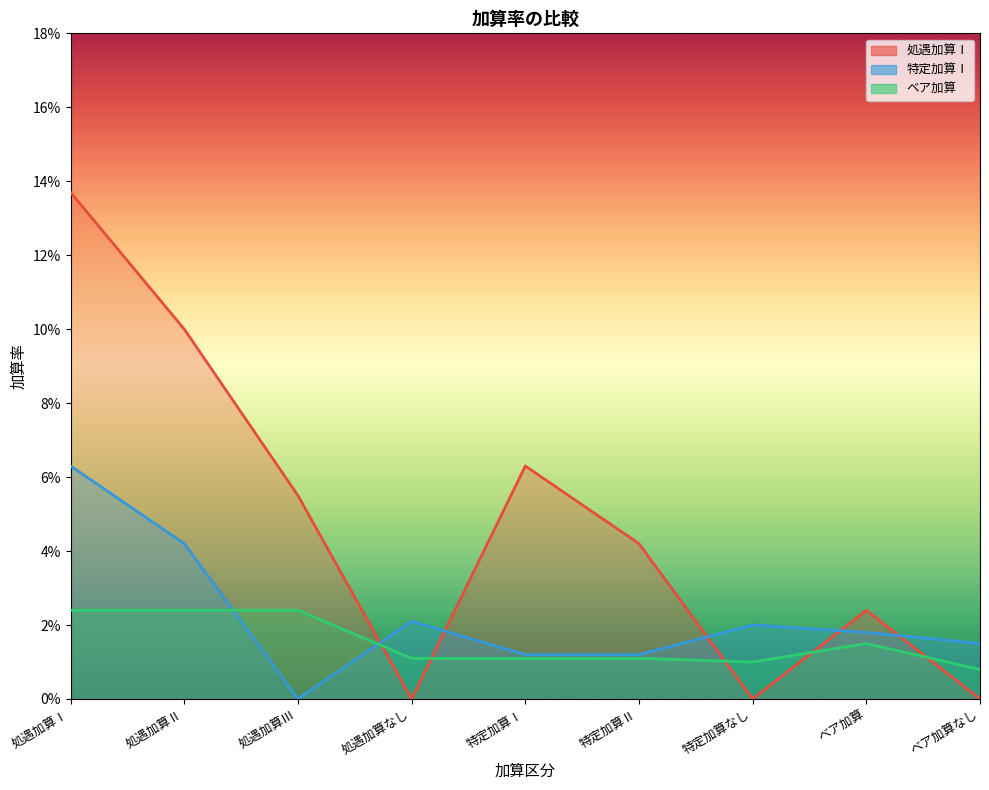

What is the label of the 8th point from the left?

ベア加算